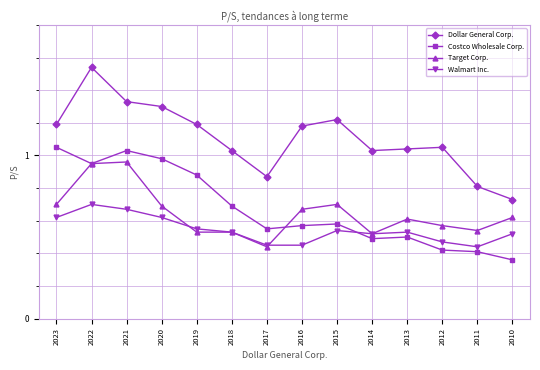

At which category is the sum across all series the highest?

2022